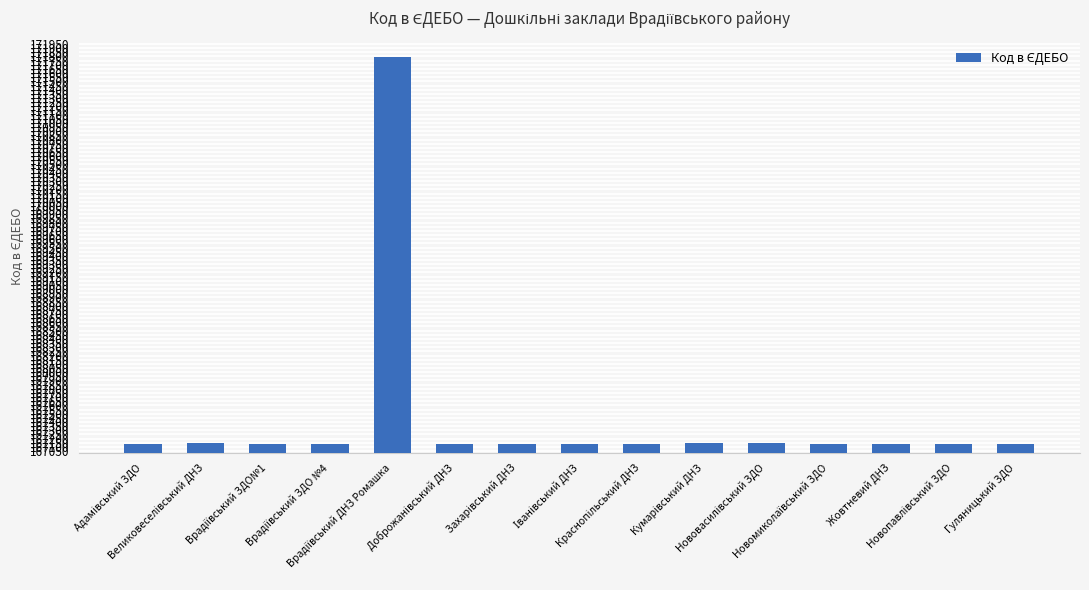

What is the maximum value shown in the chart?

171793